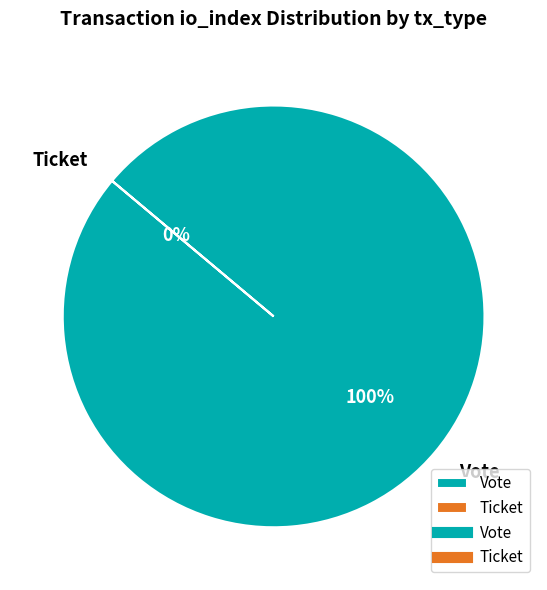

What is the change in value from Vote to Ticket?

-1